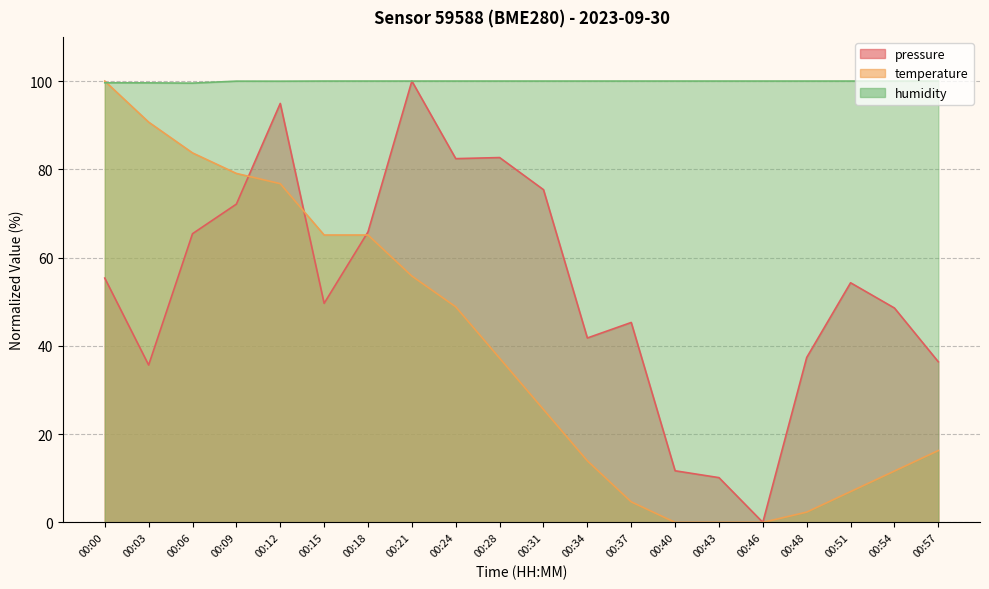

At 00:18, list the series in order from largest to smallest.

humidity, pressure, temperature